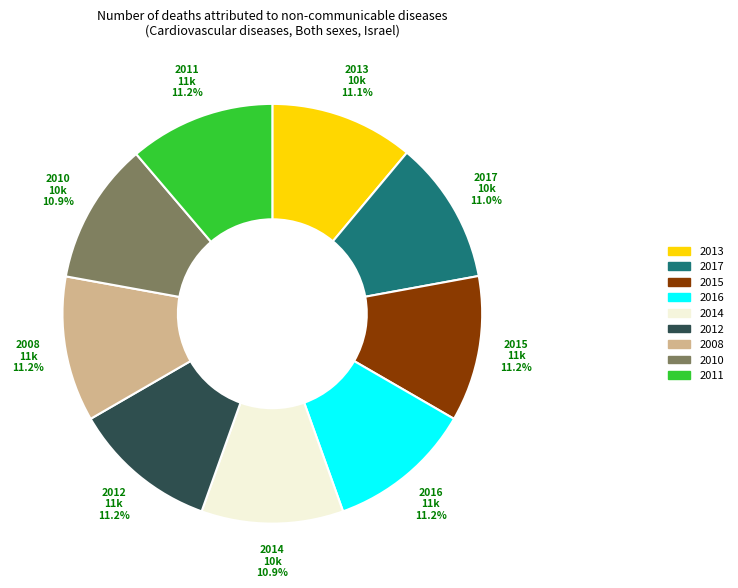

Does any single category account for the majority?

No